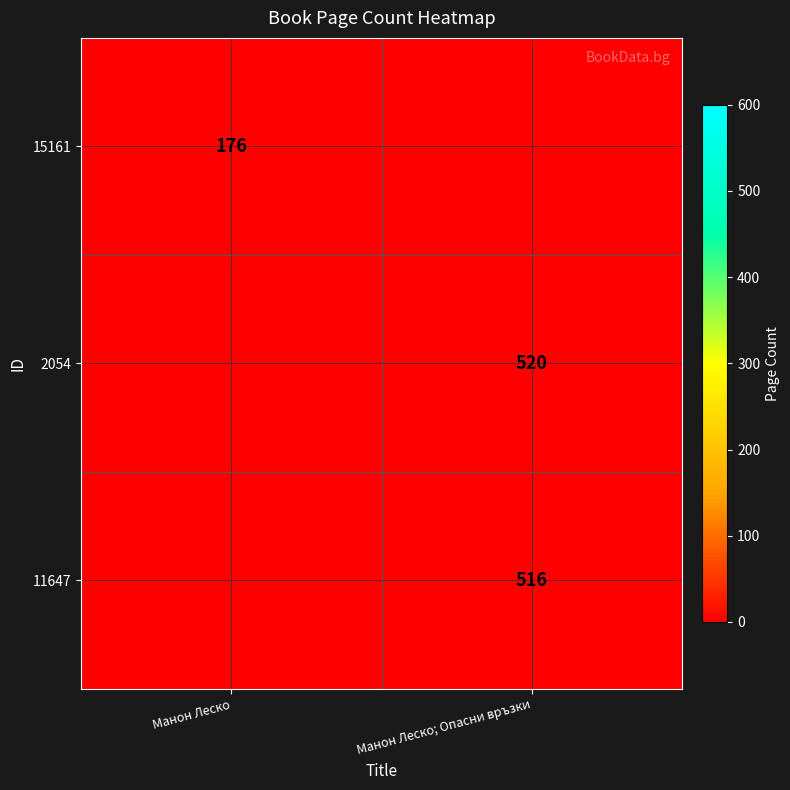

The value of 2054 at Манон Леско; Опасни връзки is 520. True or false?

True